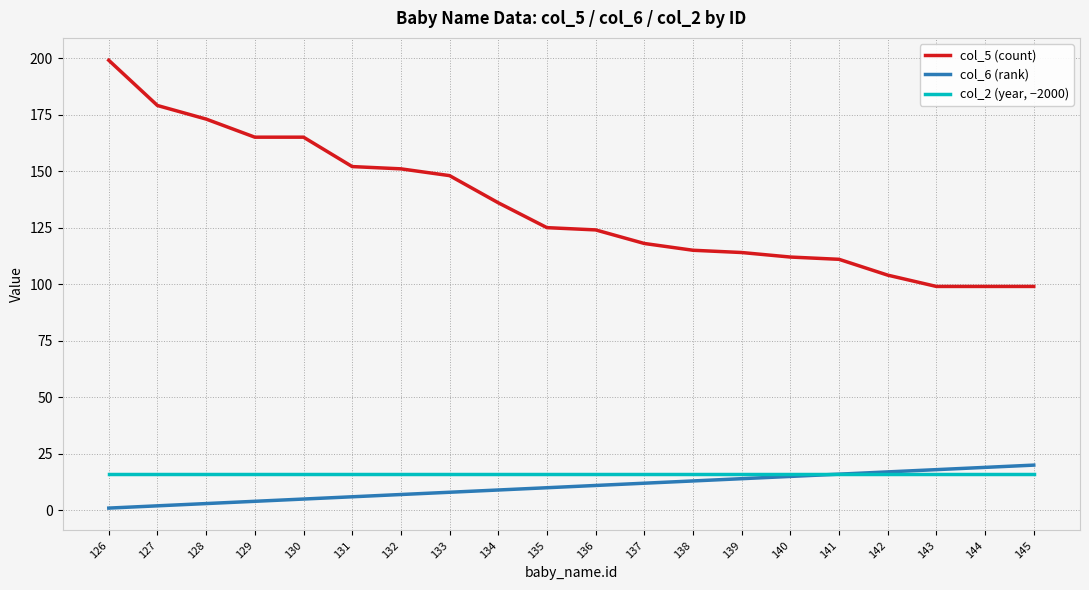

At which category is the sum across all series the highest?

126